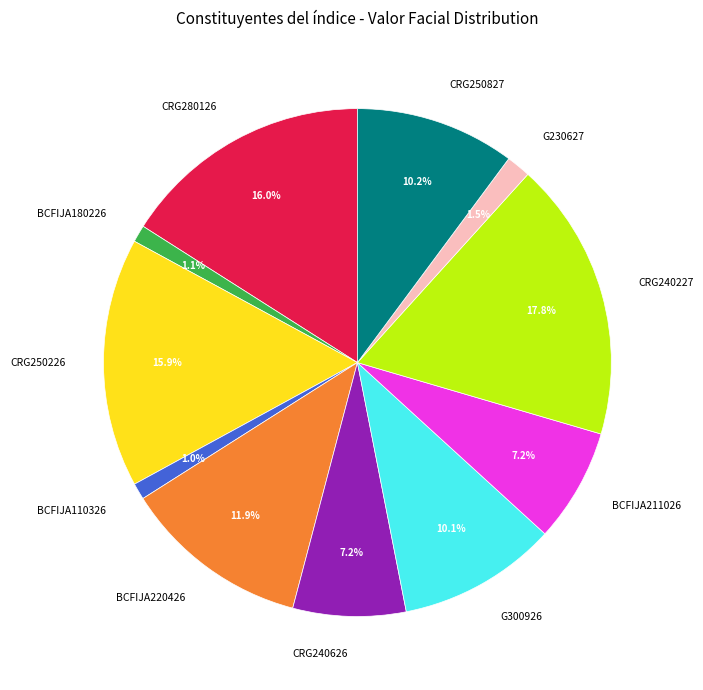

To the nearest percent, what is the combined percentage of BCFIJA110326 and BCFIJA211026?

8%